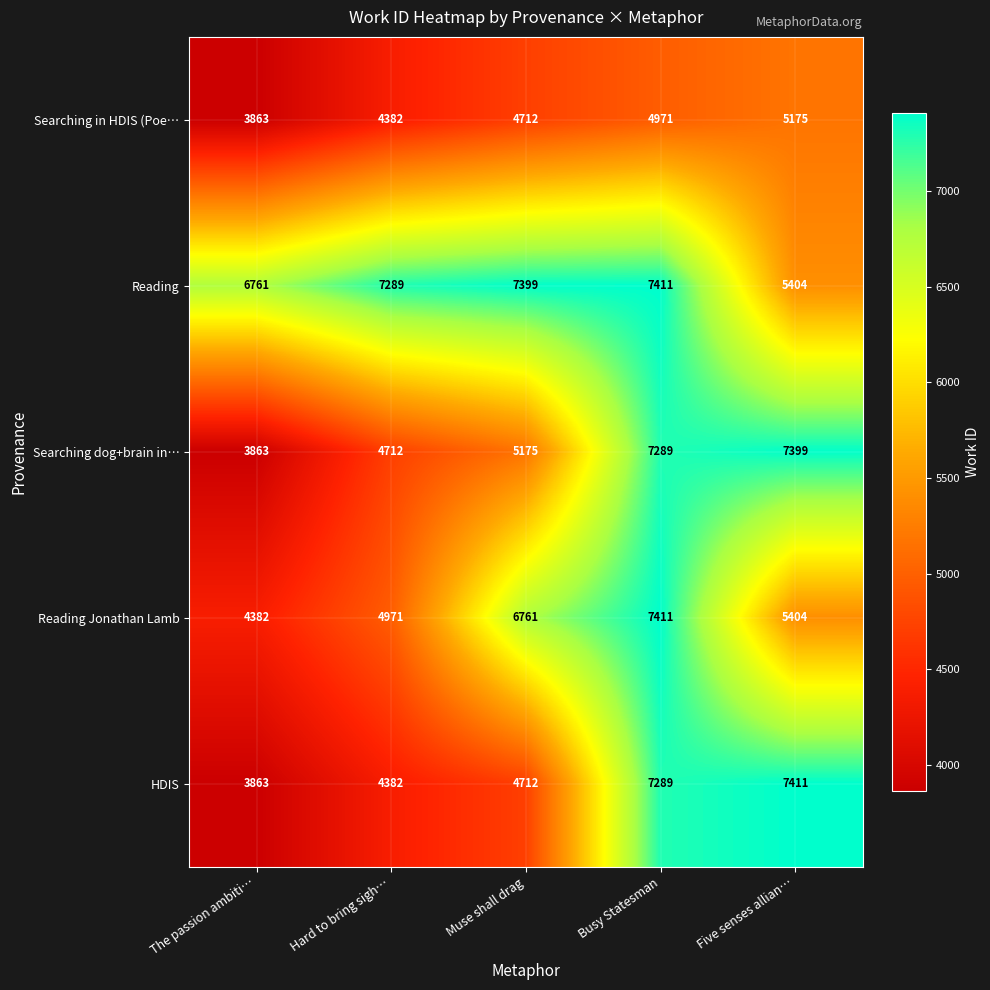

What is the total value across all series at Hard to bring sigh…?

25736